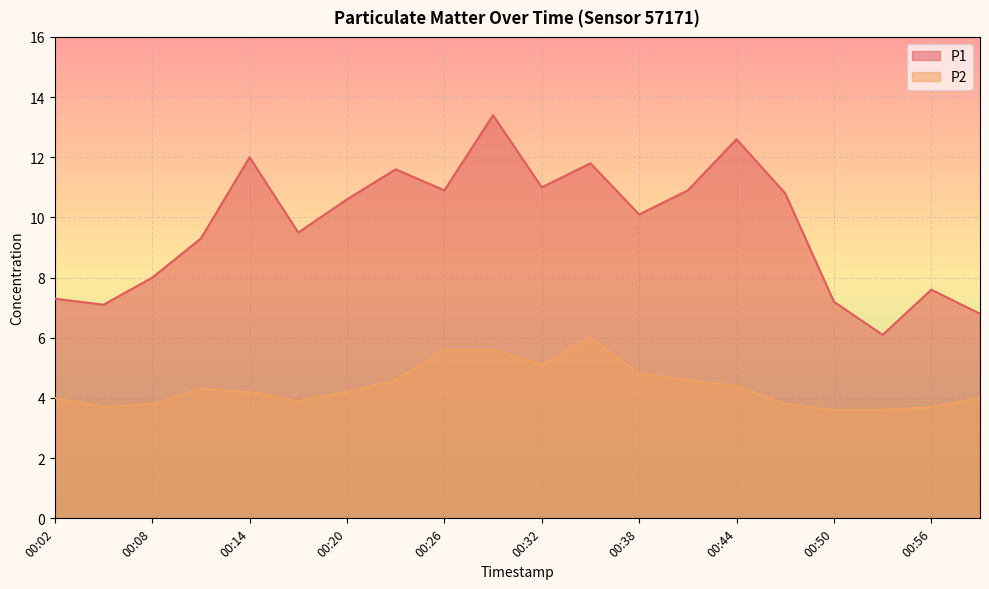

What is the greatest value displayed?

13.4